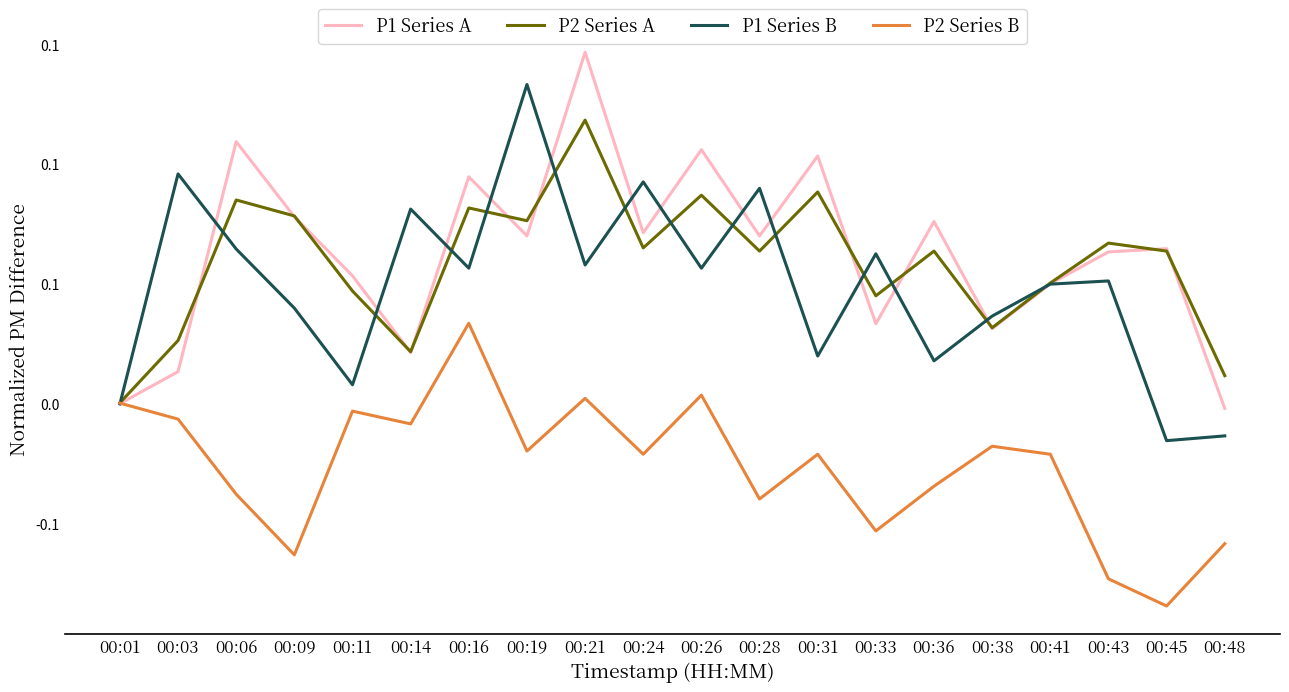

At 00:36, list the series in order from smallest to largest.

P2 Series B, P1 Series B, P2 Series A, P1 Series A